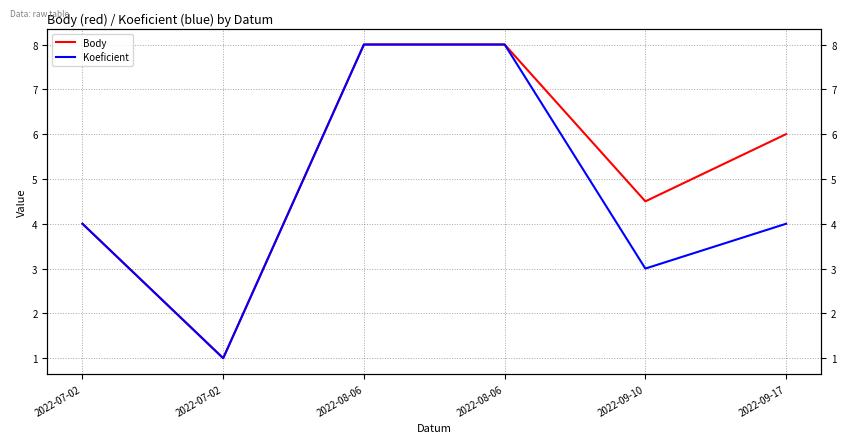

What is the value of the Body point at the 1st from the left?

4.0